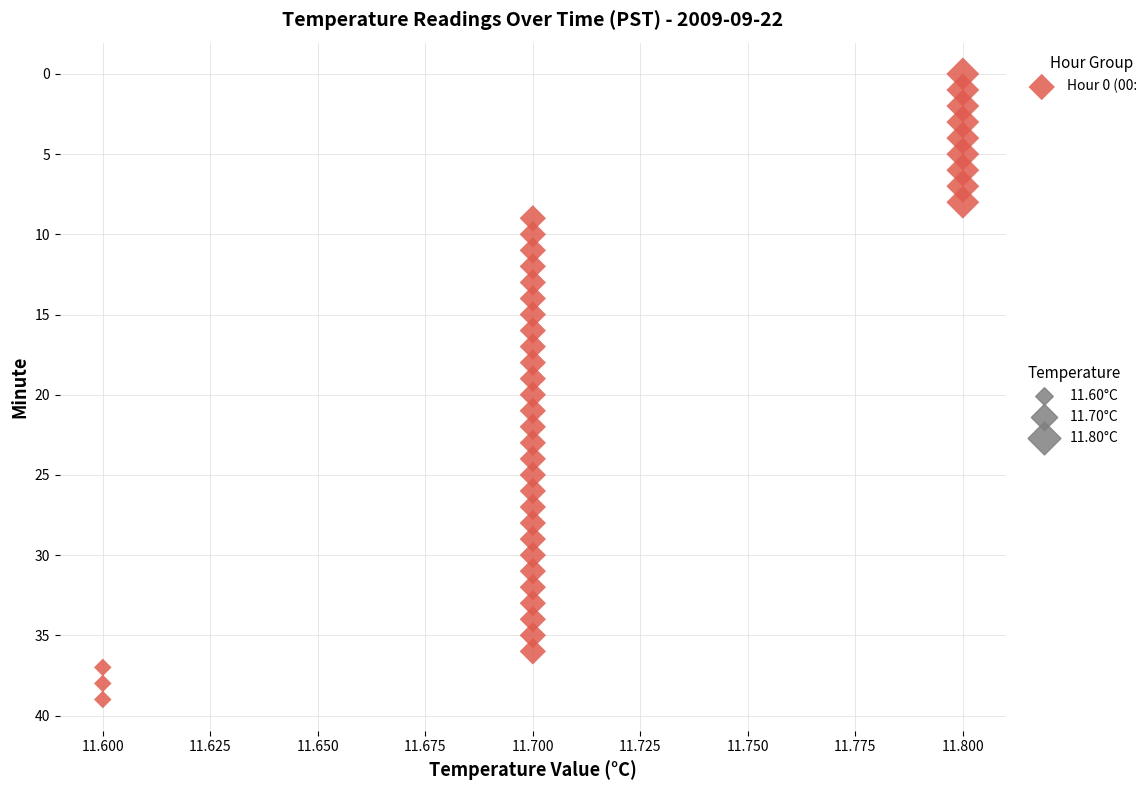

What is the range of Y values (max minus min)?

39